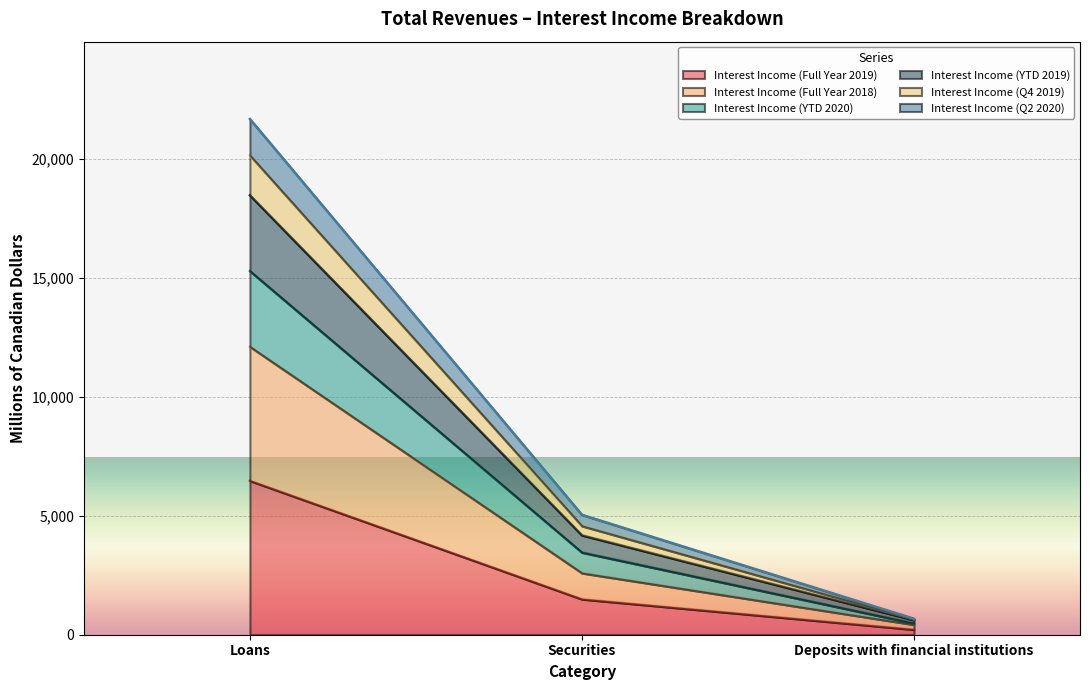

Does the chart display data point markers on the line(s)?

No